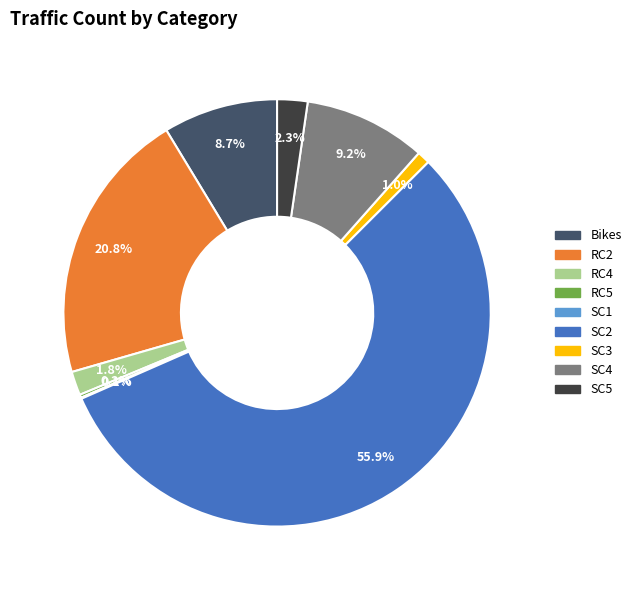

To the nearest percent, what is the combined percentage of SC2 and SC5?

58%